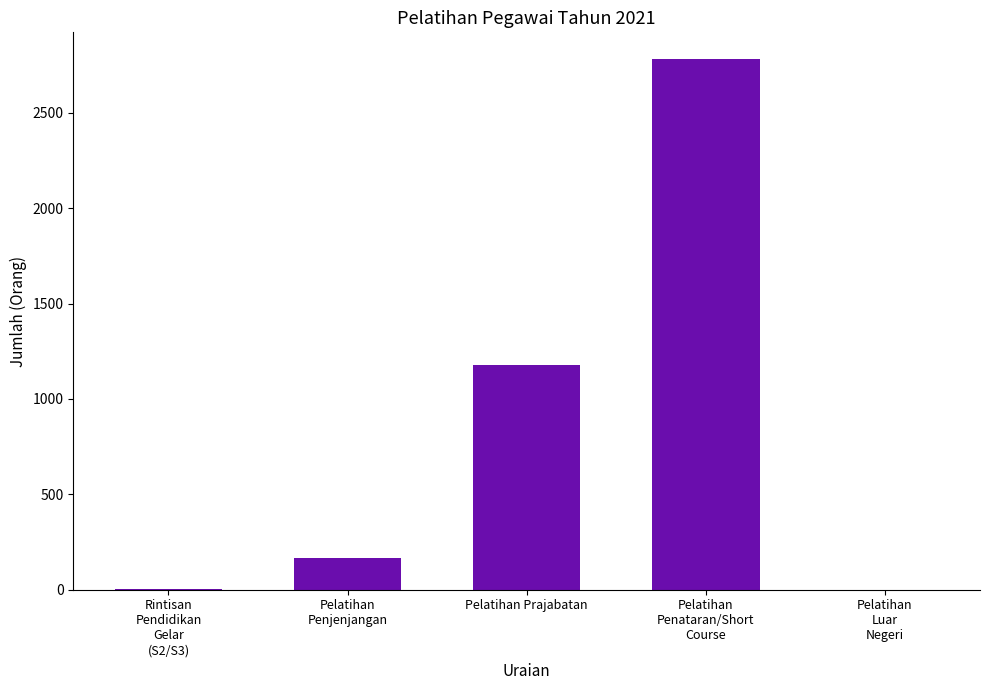

Is it true that the value at Pelatihan Prajabatan is 391?

False